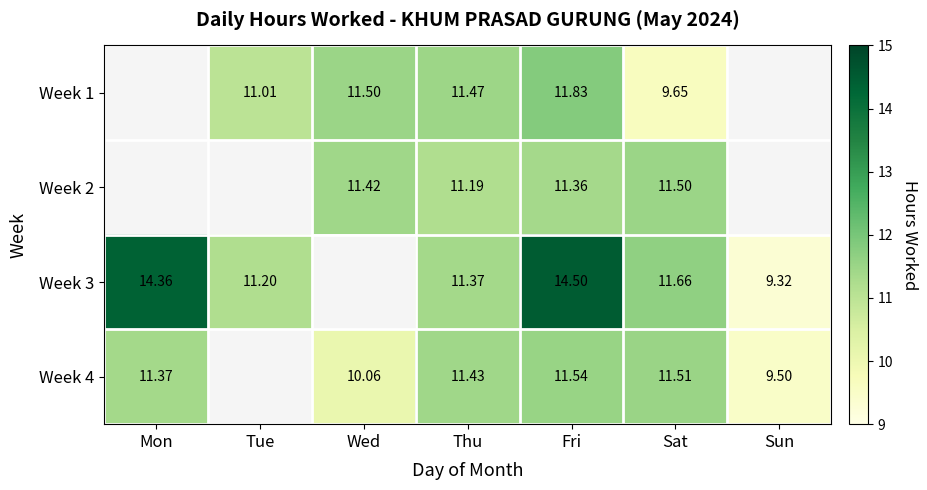

Where does the Week 2 series first go above 11?

Wed